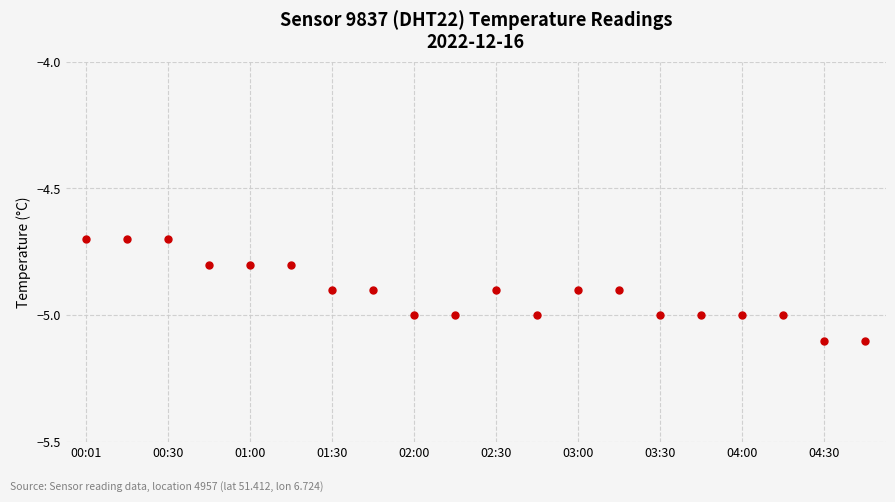

What is the difference between the maximum and minimum values?

0.4